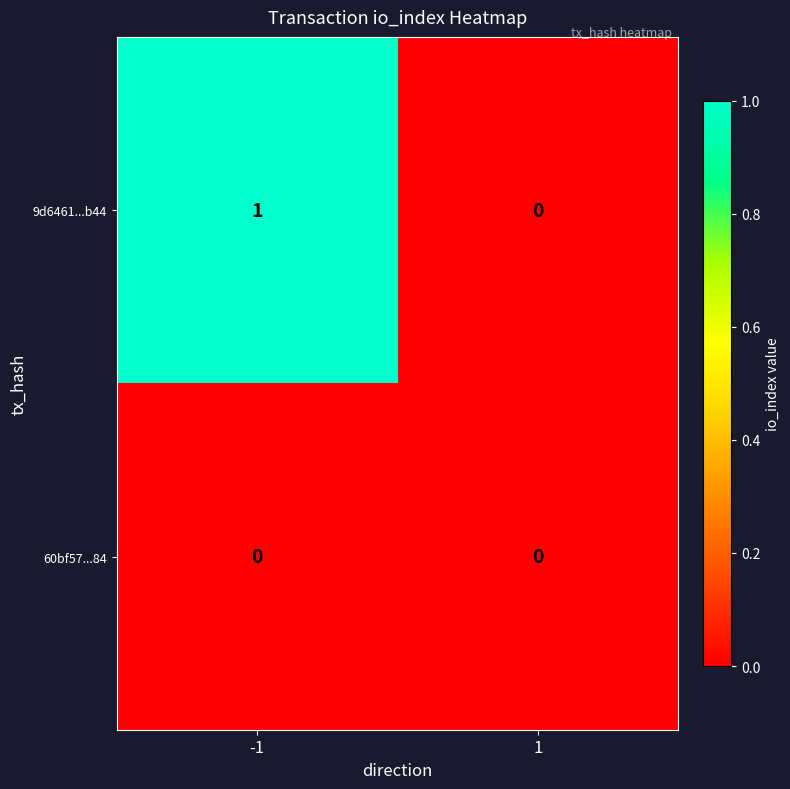

Rank the series by their average value, from highest to lowest.

9d6461...b44, 60bf57...84